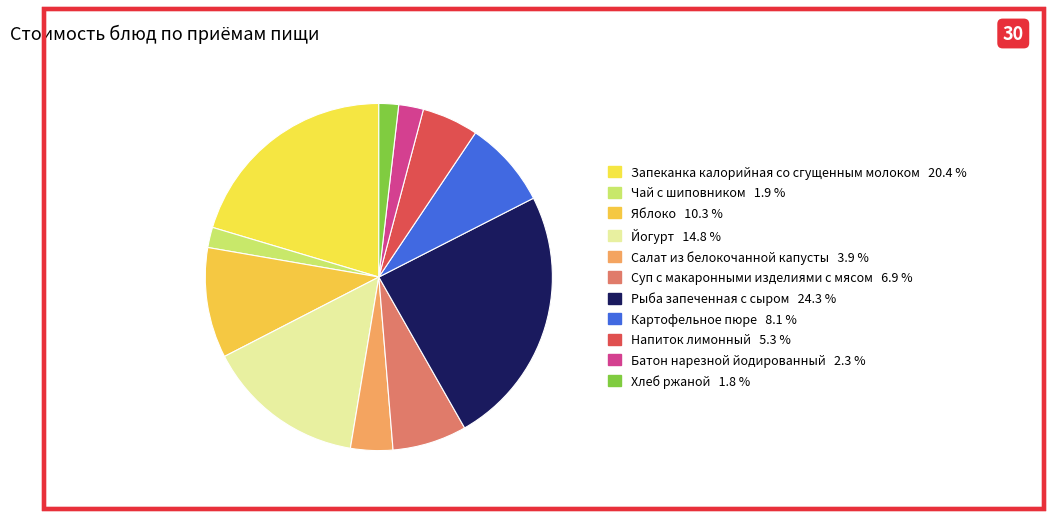

How many segments does this pie chart have?

11